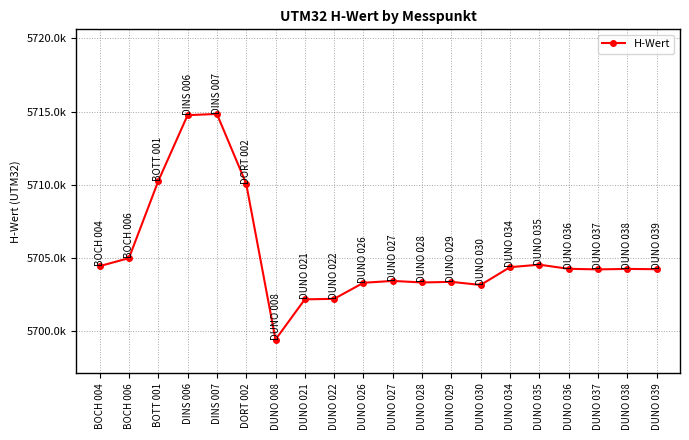

Is this an area chart (filled region under the line)?

No